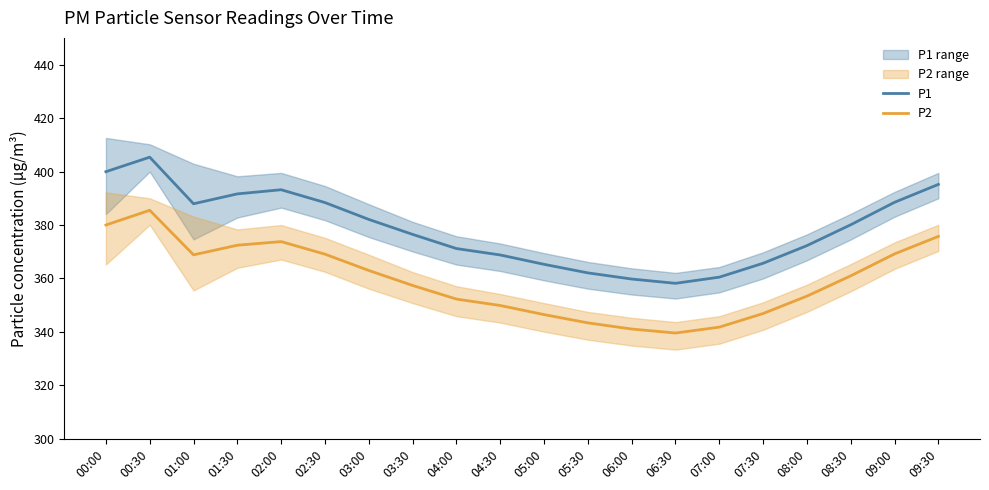

Which category has the lowest value in the P1 series?

06:30